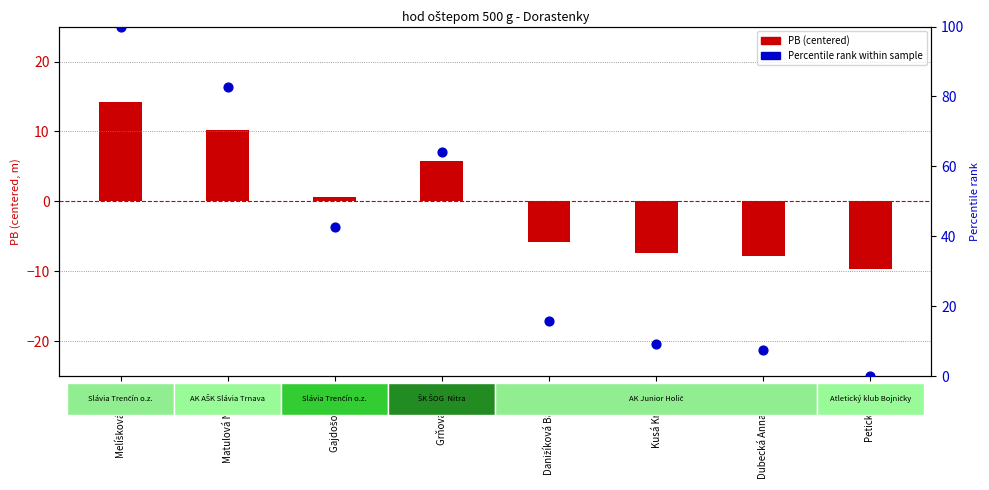

Which series reaches the minimum Y coordinate?

PB (centered)